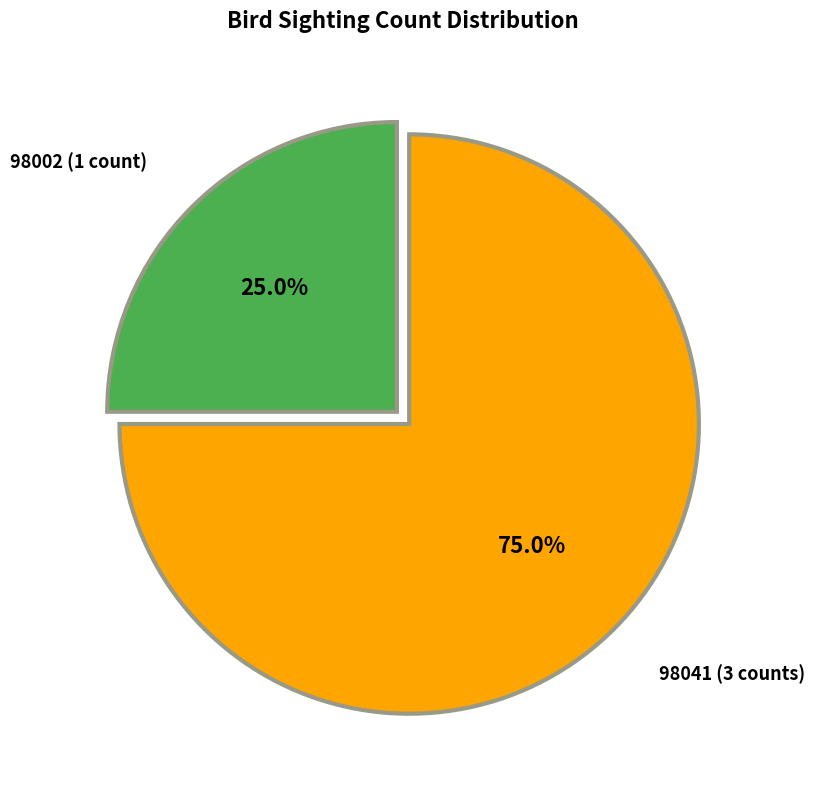

What percentage is the 98041 slice, to the nearest percent?

75%